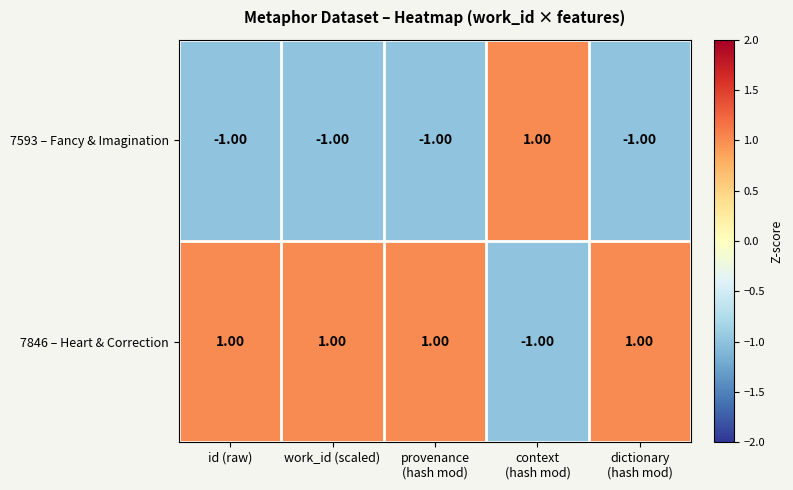

What is the sum of all 7593 – Fancy & Imagination values?

-3